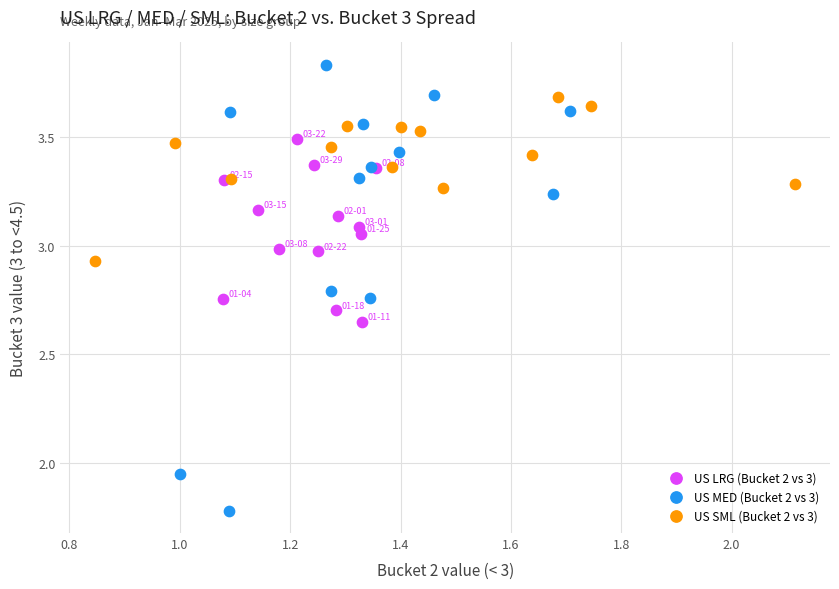

What are all the series names shown in the legend?

US LRG (Bucket 2 vs 3), US MED (Bucket 2 vs 3), US SML (Bucket 2 vs 3)